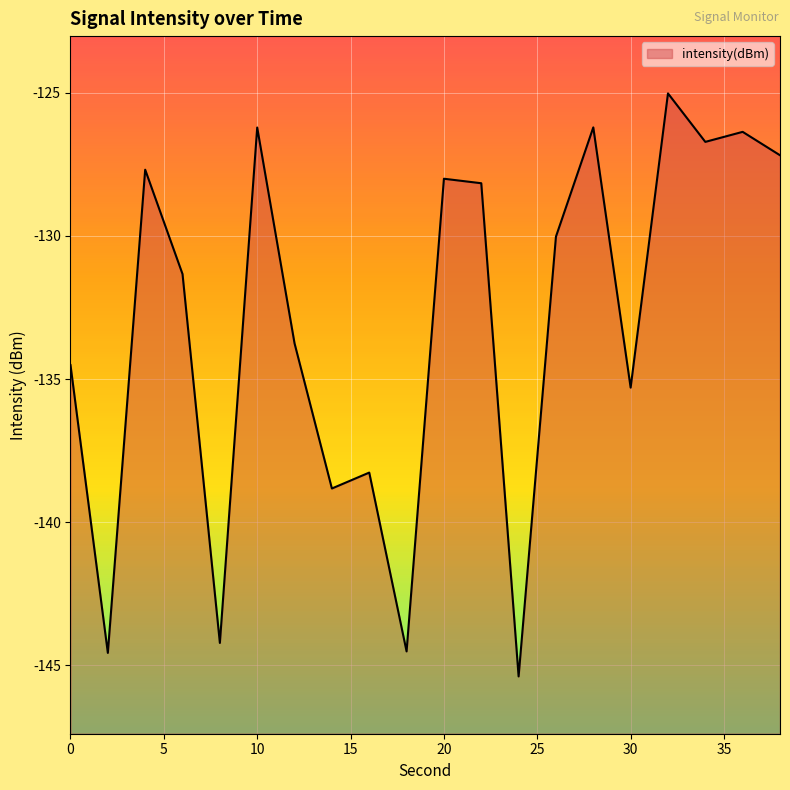

How many series are shown in this chart?

1